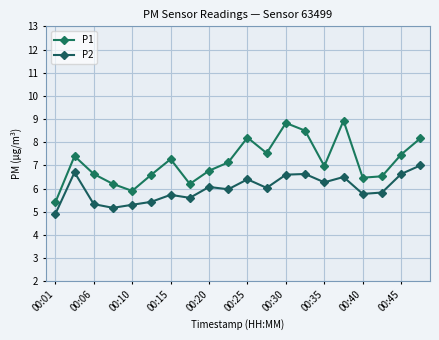

How many lines are shown in the chart?

2